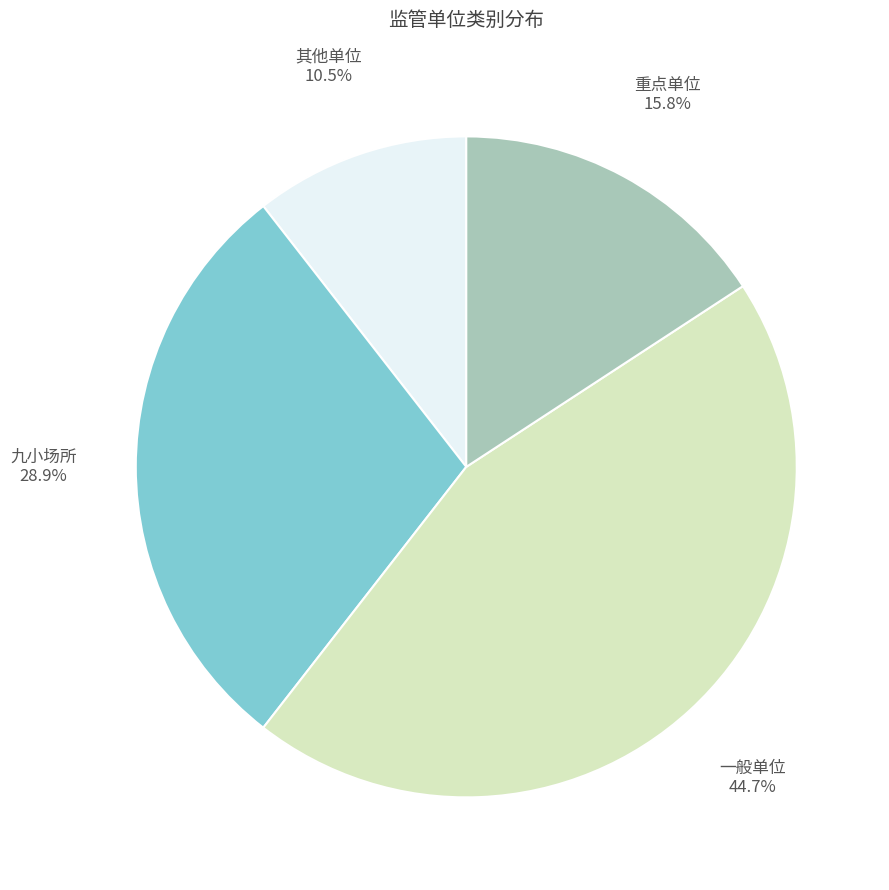

How many segments does this pie chart have?

4